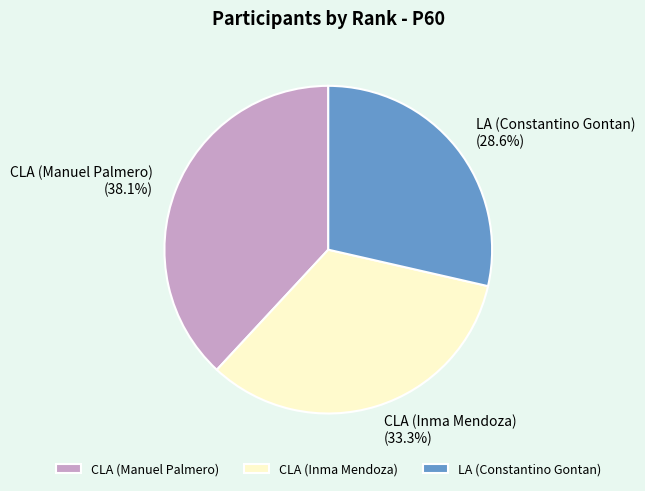

What percentage is the LA (Constantino Gontan) slice, to the nearest percent?

29%